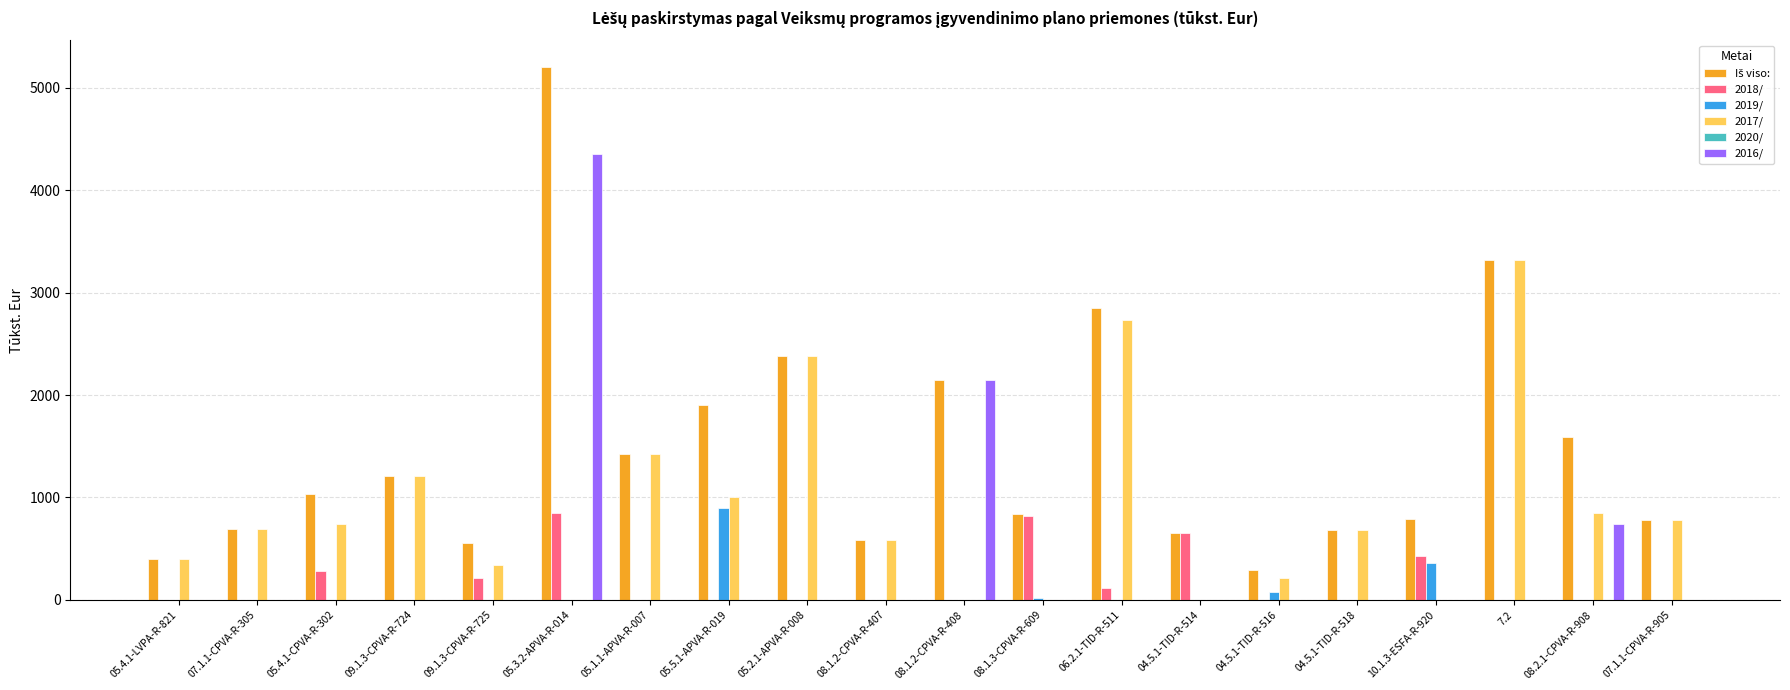

How many data points does each series have?

20